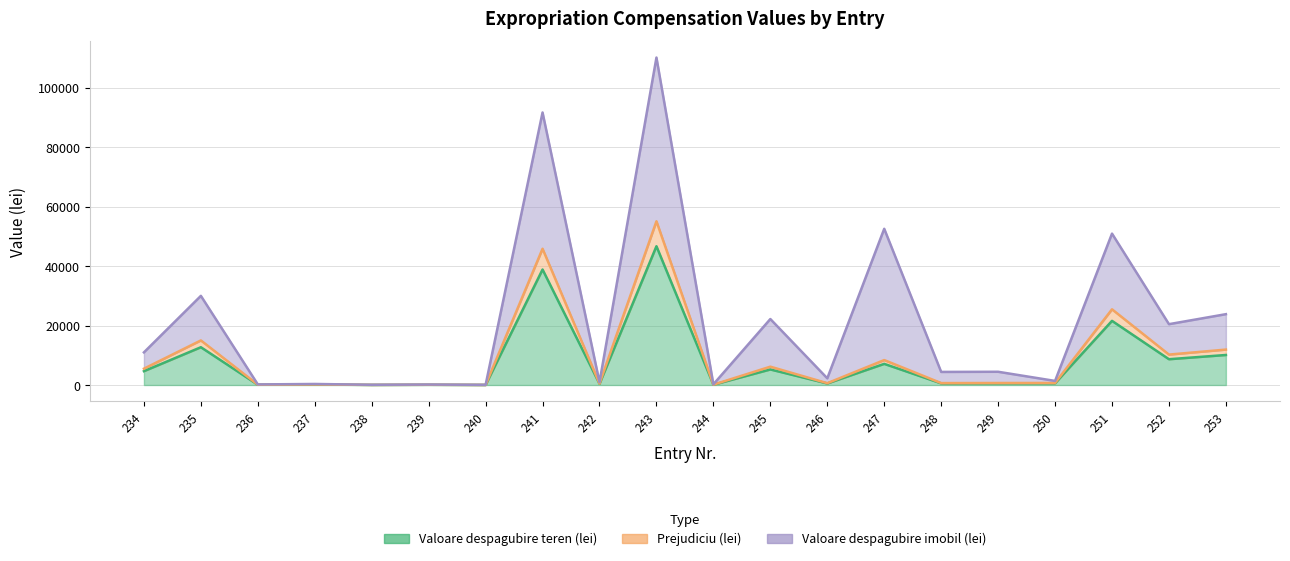

The Prejudiciu (lei) series shows 6165.0 at 245. True or false?

True